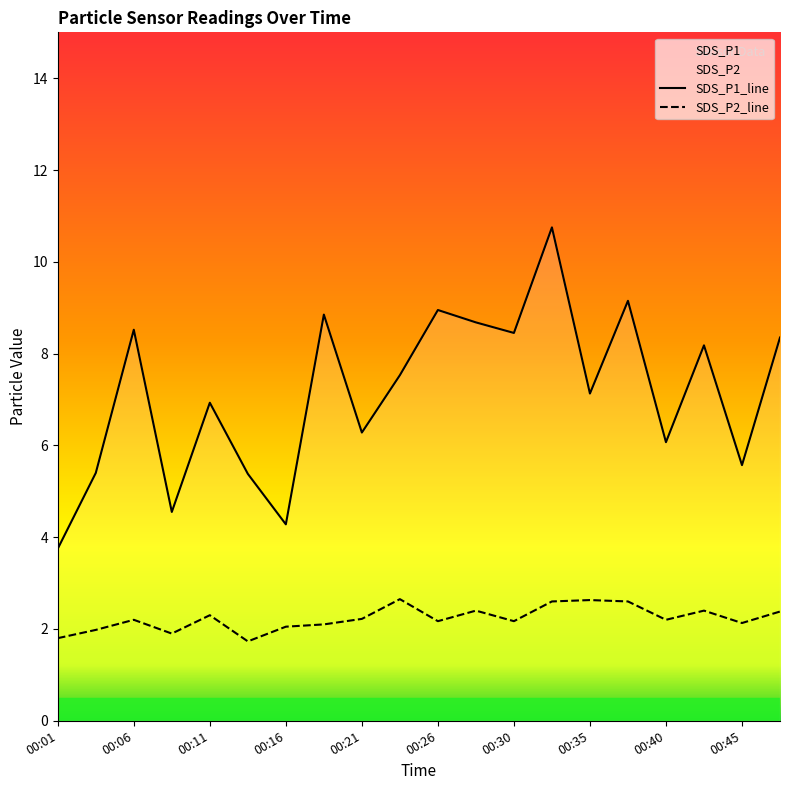

In SDS_P2, how many points are higher than both neighbors (excluding endpoints)?

6